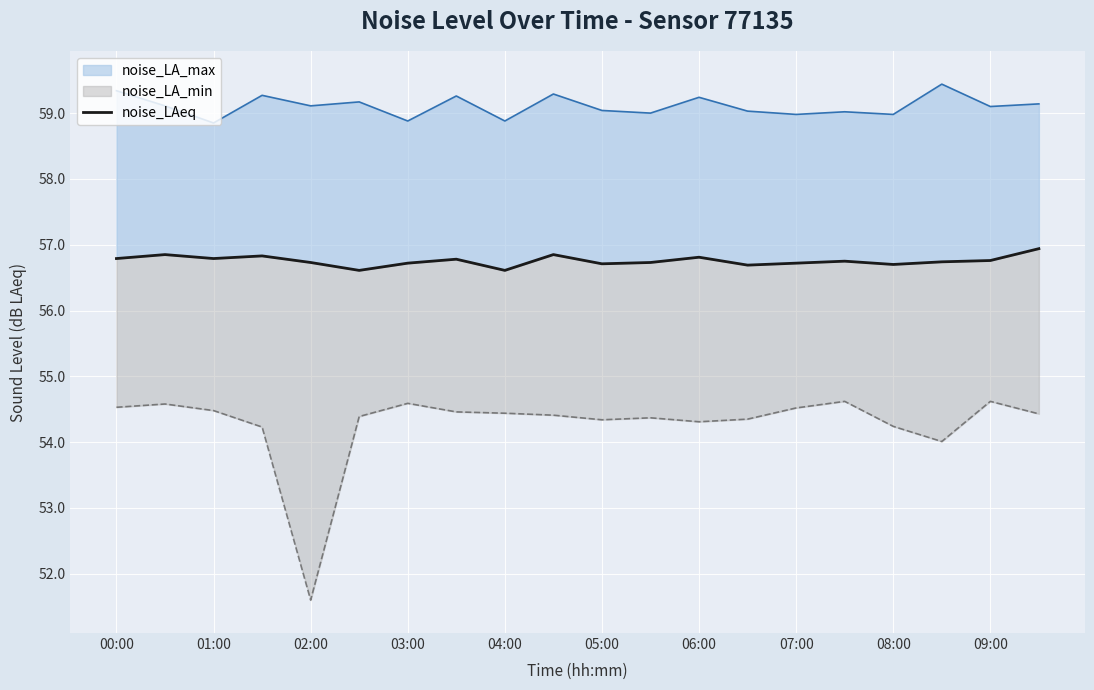

Reading right to left, list all the values displayed in this chart.

56.9	56.8	56.7	56.7	56.8	56.7	56.7	56.8	56.7	56.7	56.9	56.6	56.8	56.7	56.6	56.7	56.8	56.8	56.9	56.8